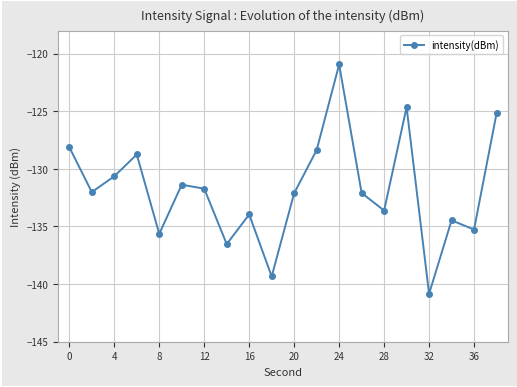

How many values exceed -132?

9